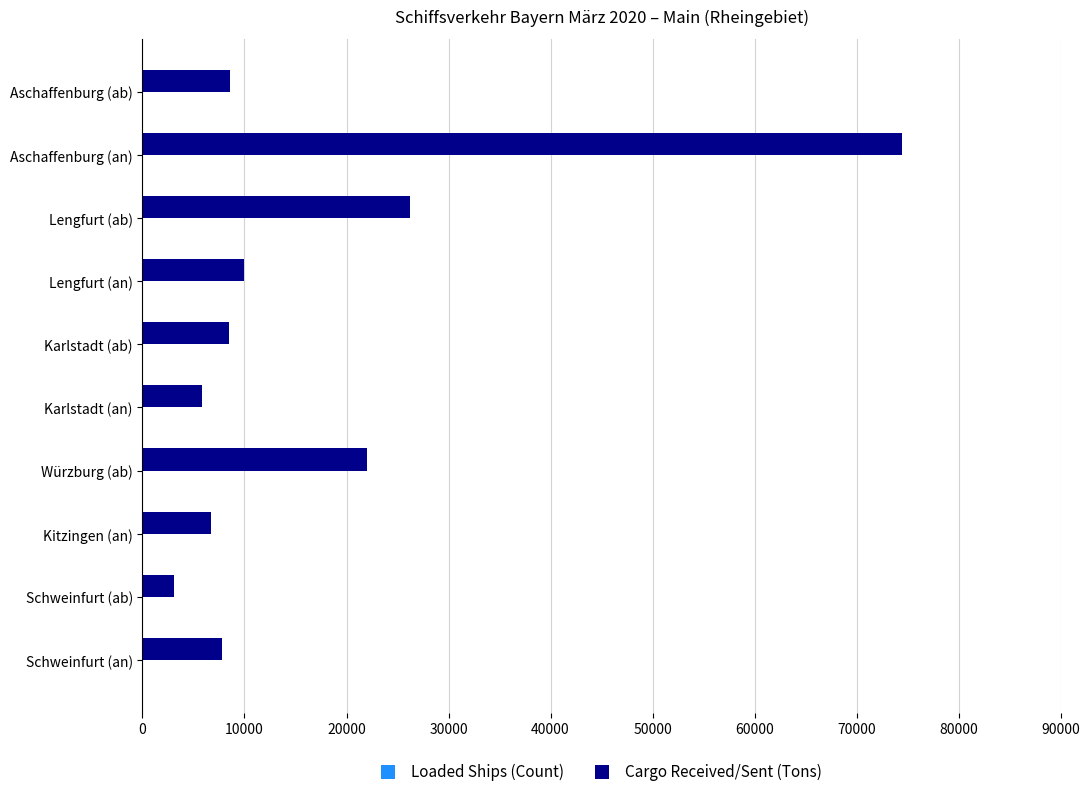

Which series has the largest total across all categories?

Cargo Received/Sent (Tons)